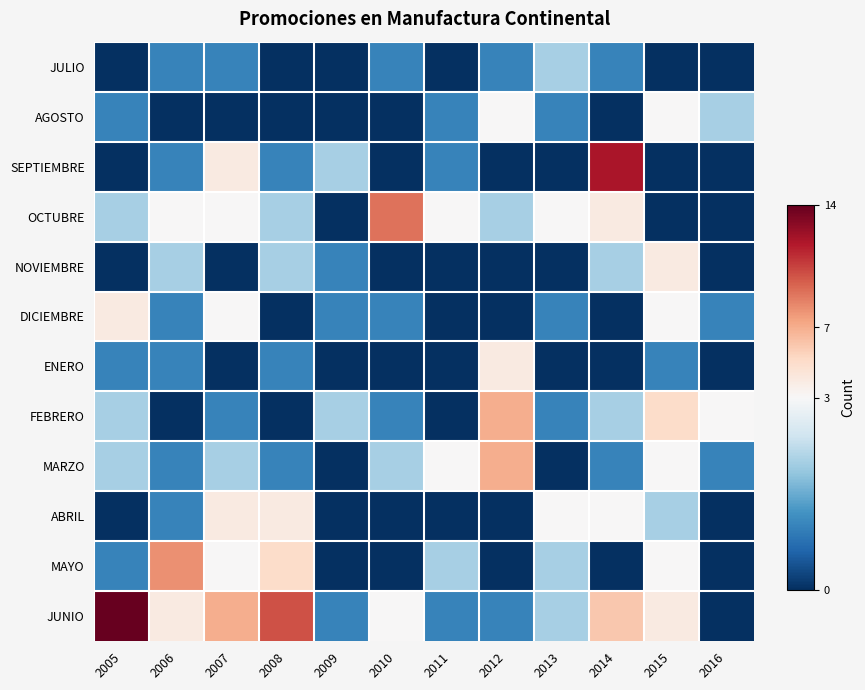

At which category does the chart reach its peak across all series?

2005